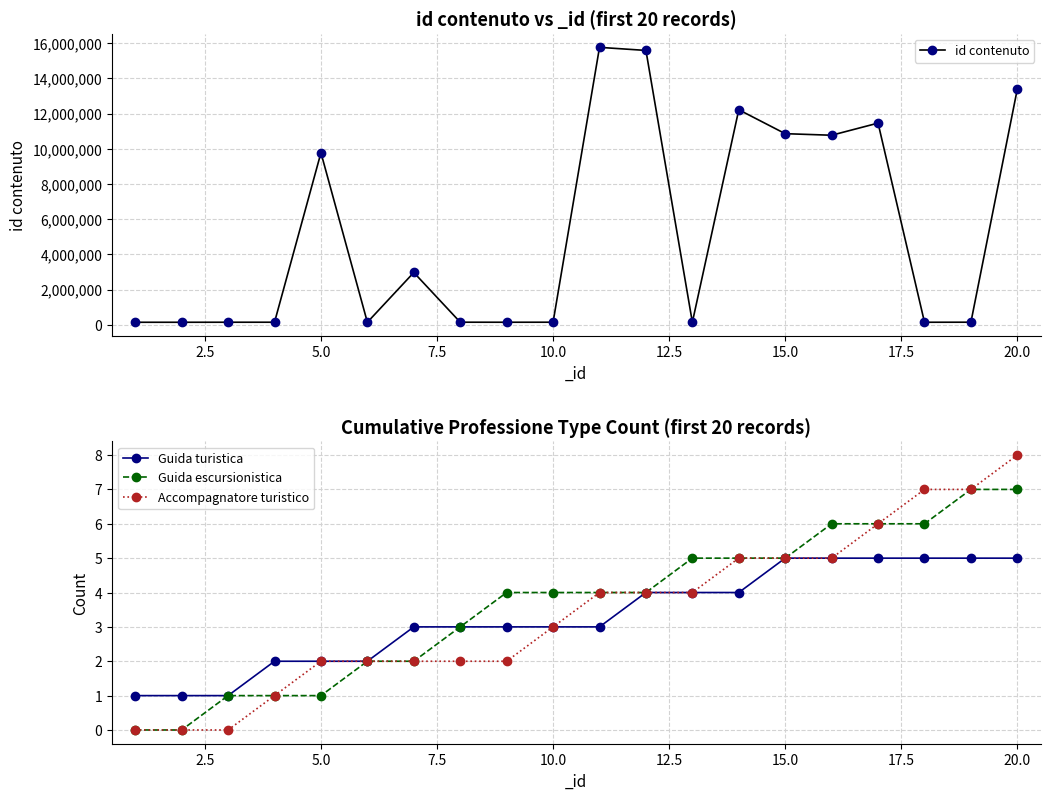

The value of Guida escursionistica at 15.0 is 2. True or false?

False